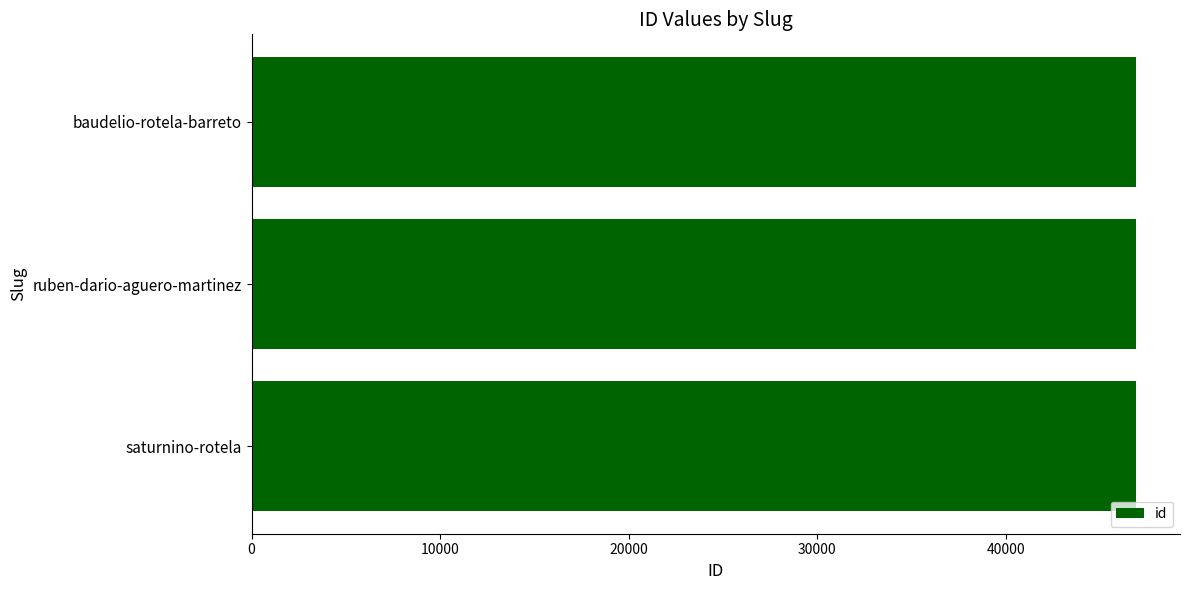

Approximately how many times larger is the value at saturnino-rotela compared to baudelio-rotela-barreto?

1.0